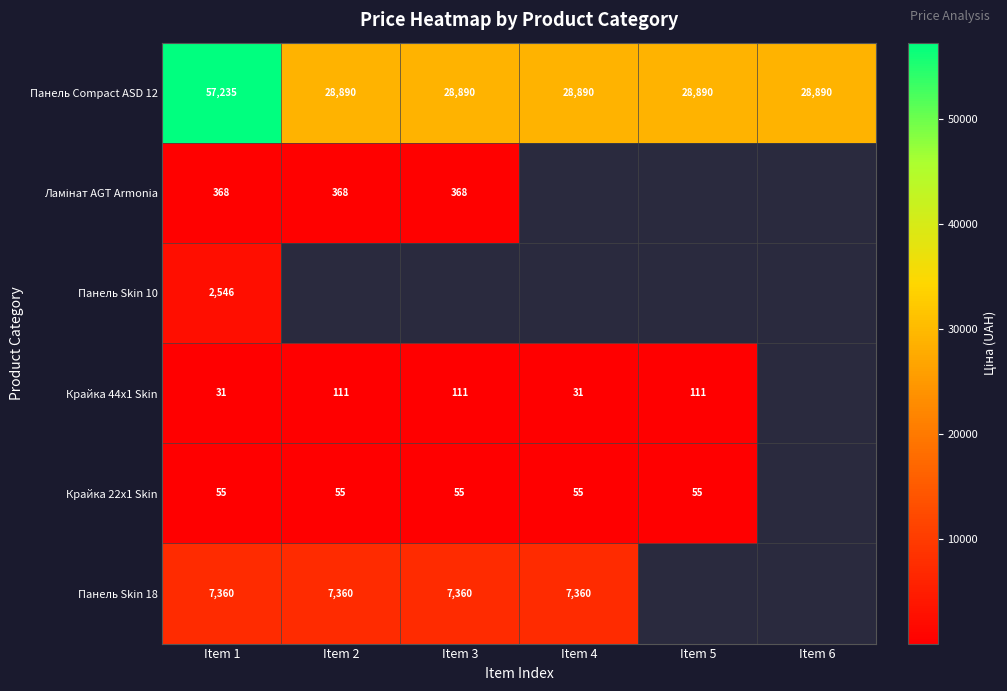

Is the value of Крайка 44x1 Skin at Item 5 greater than the value of Панель Skin 18 at Item 1?

No